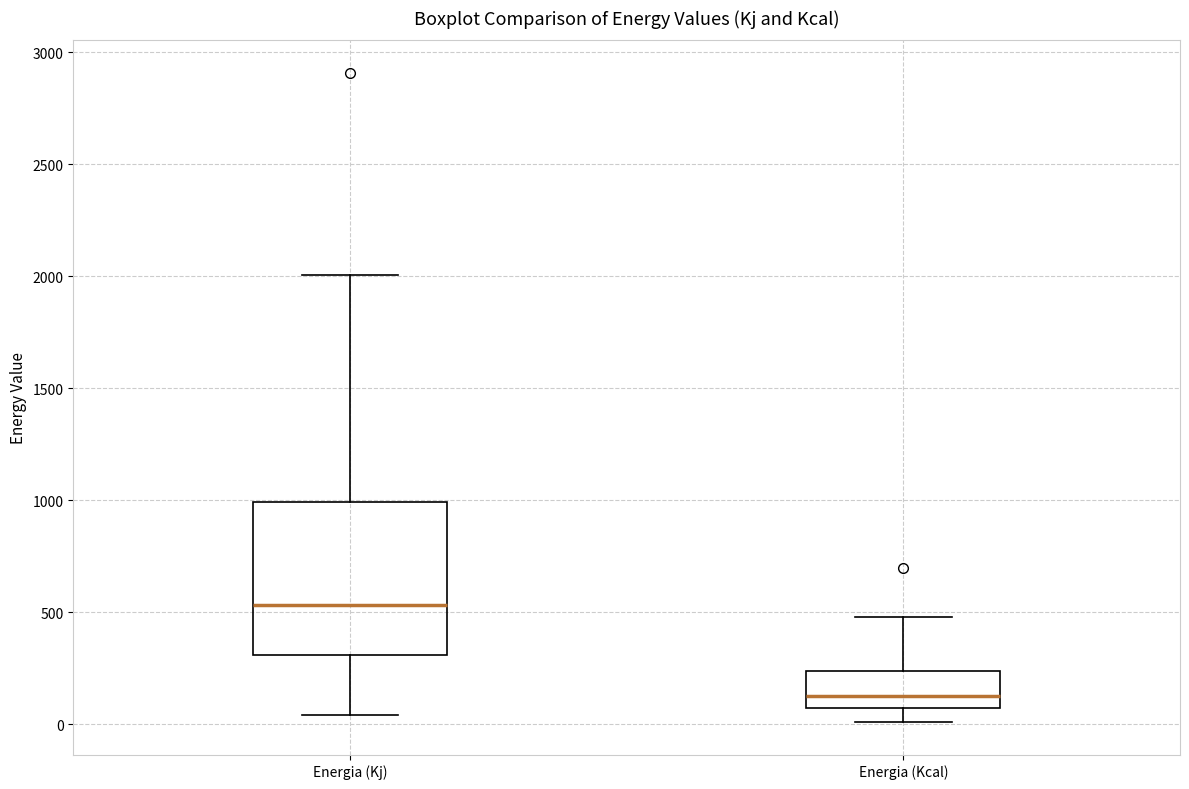

Reading left to right, read every box against the y-axis: the position of its median line, the range the box covers, and the ends of its whiskers. The values are not printed on the chart, so give them approximately, as read against the axis.

Energia (Kj): median 550, box 300 to 1000, whiskers 50 to 2000
Energia (Kcal): median 150, box 50 to 250, whiskers 0 to 500